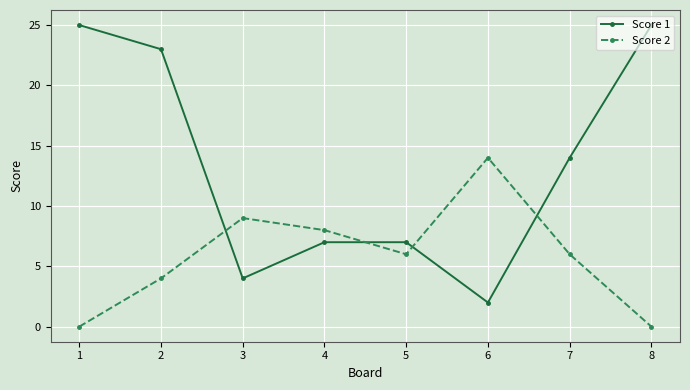

Which series changed the most between 2 and 4?

Score 1